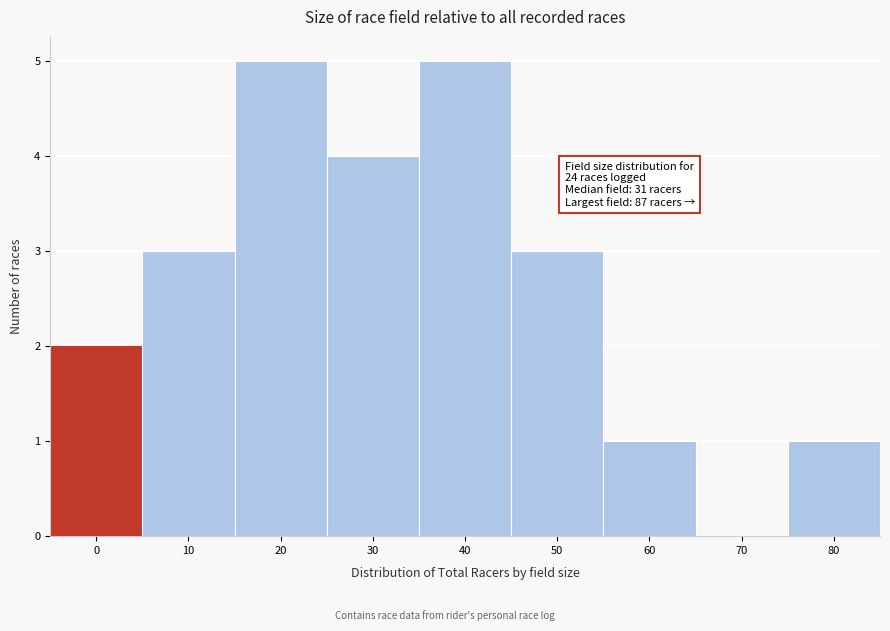

Reading left to right, what are all the values shown in this chart?

0=2	10=3	20=5	30=4	40=5	50=3	60=1	70=0	80=1